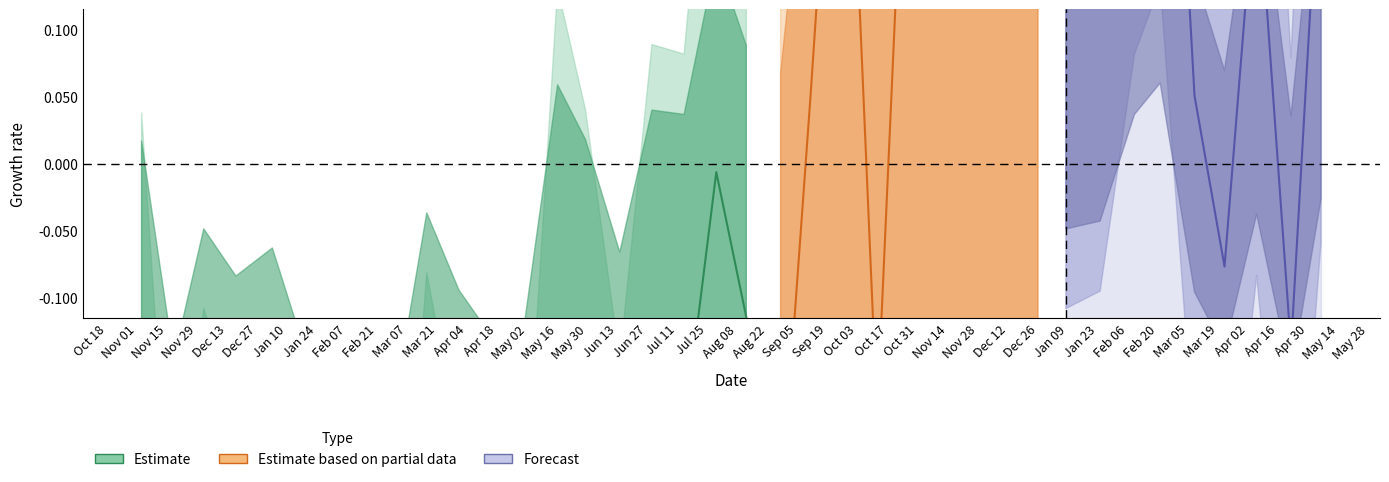

What is the sum of all values?

-6.8